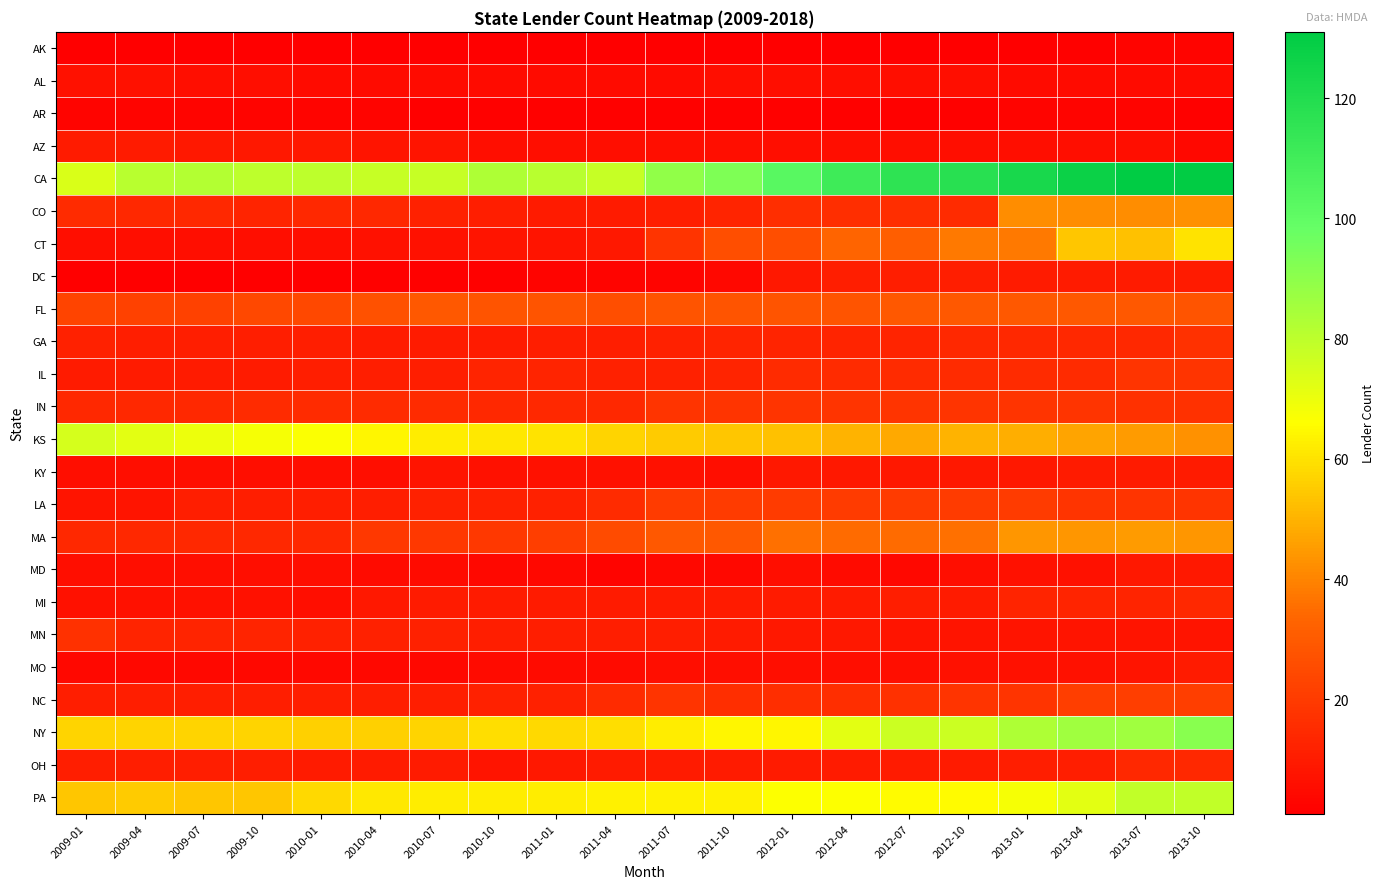

What is the maximum value shown in the chart?

131